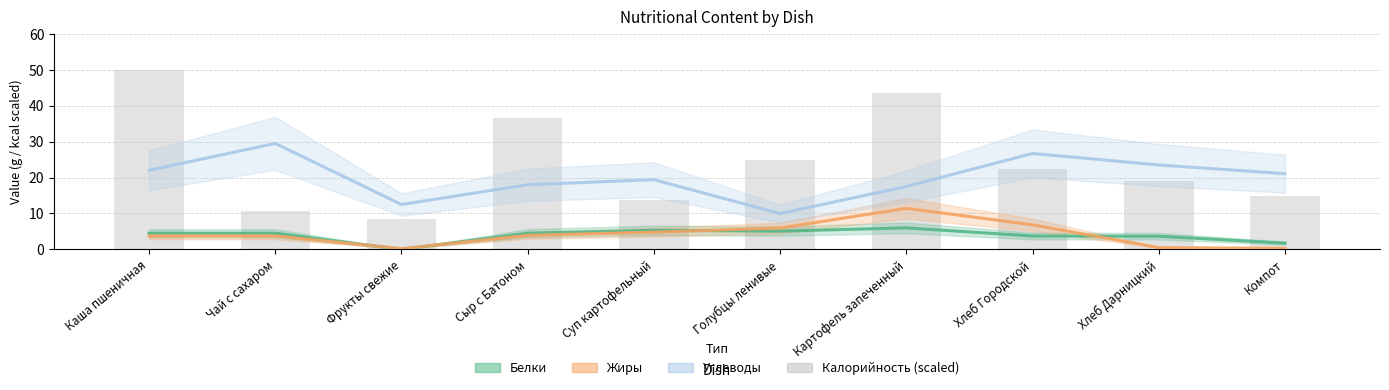

At how many categories does at least one series exceed 12?

9